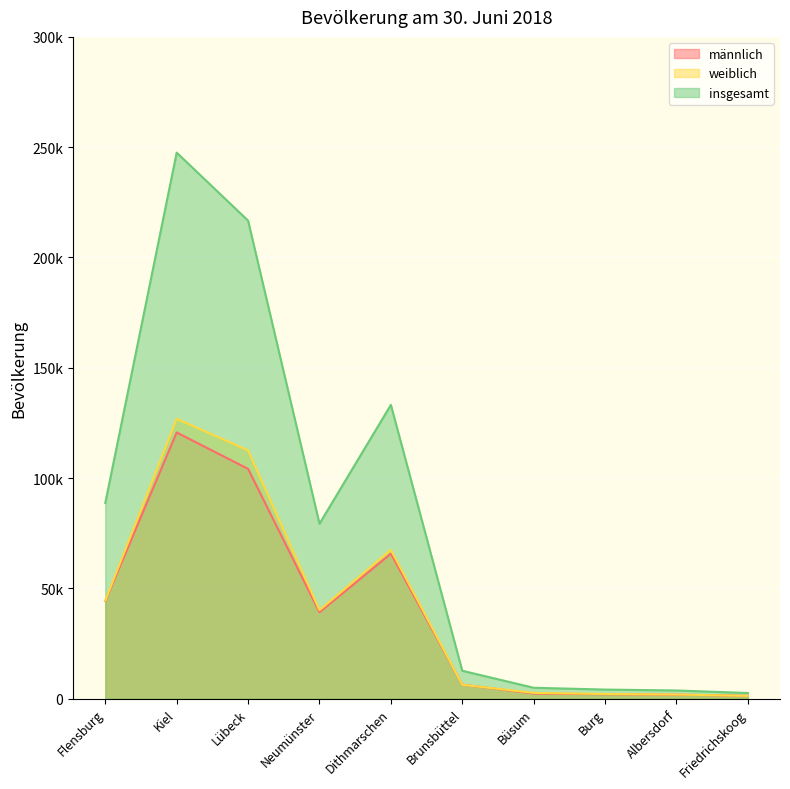

At which label does weiblich reach its minimum?

Friedrichskoog